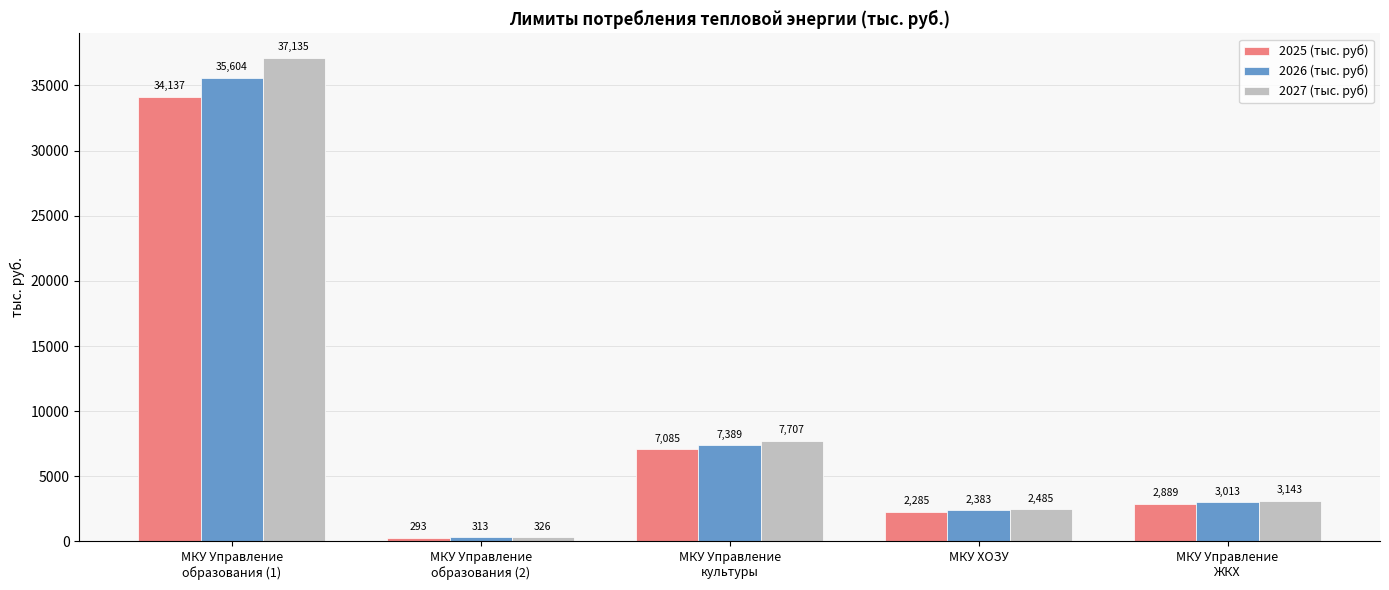

What is the value of the 2027 (тыс. руб) bar at the 5th from the left?

3142.9